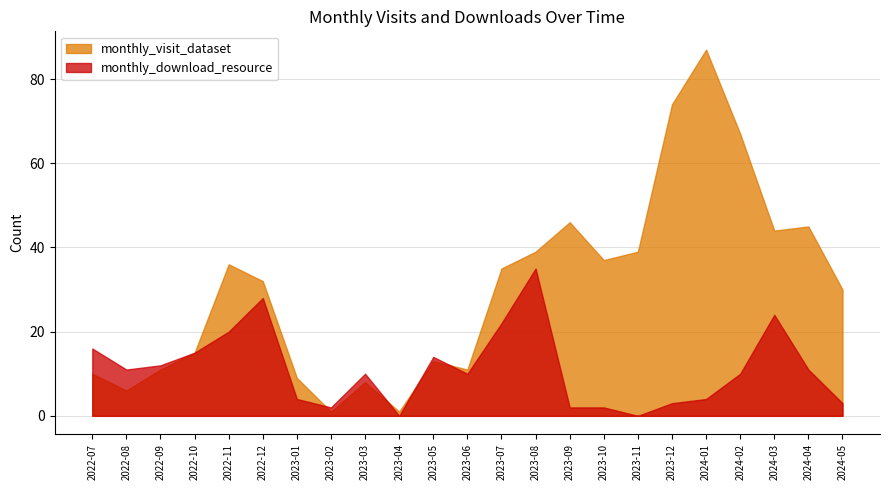

Which series has the widest spread of values?

monthly_visit_dataset